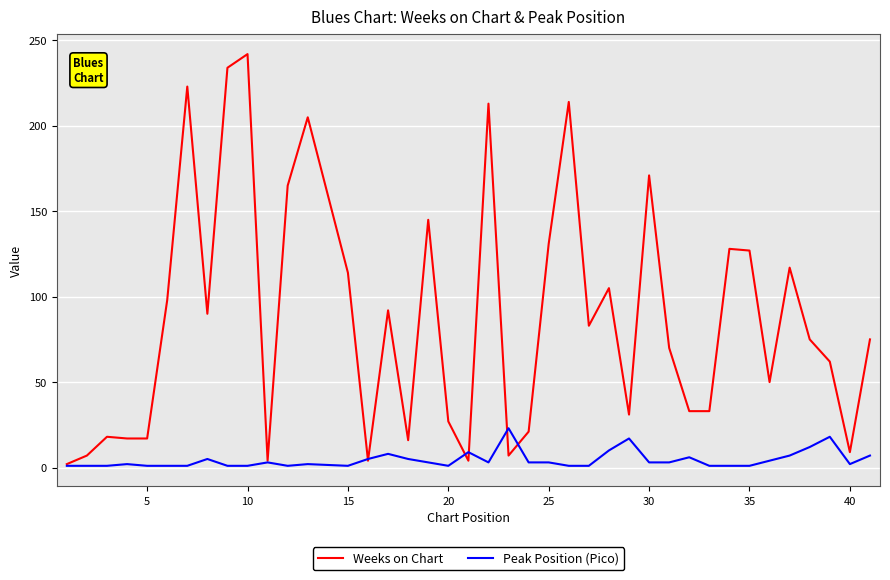

Rank the series by their maximum value, from lowest to highest.

Peak Position (Pico), Weeks on Chart